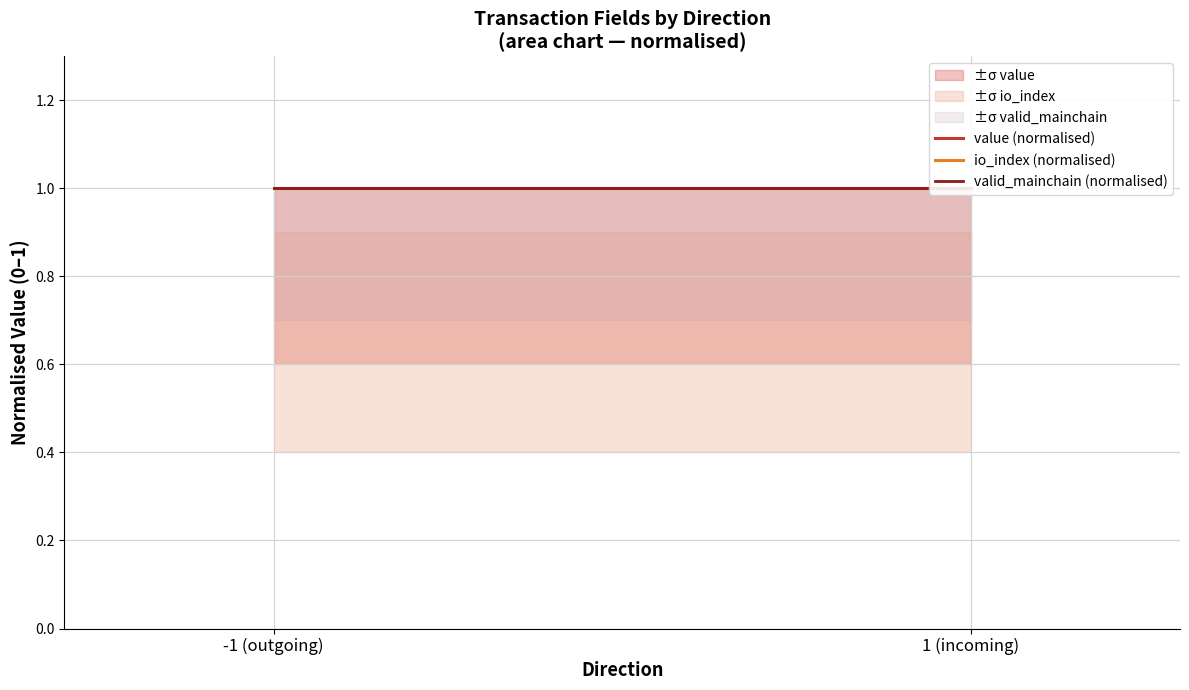

How many values in the io_index series are below 1?

2